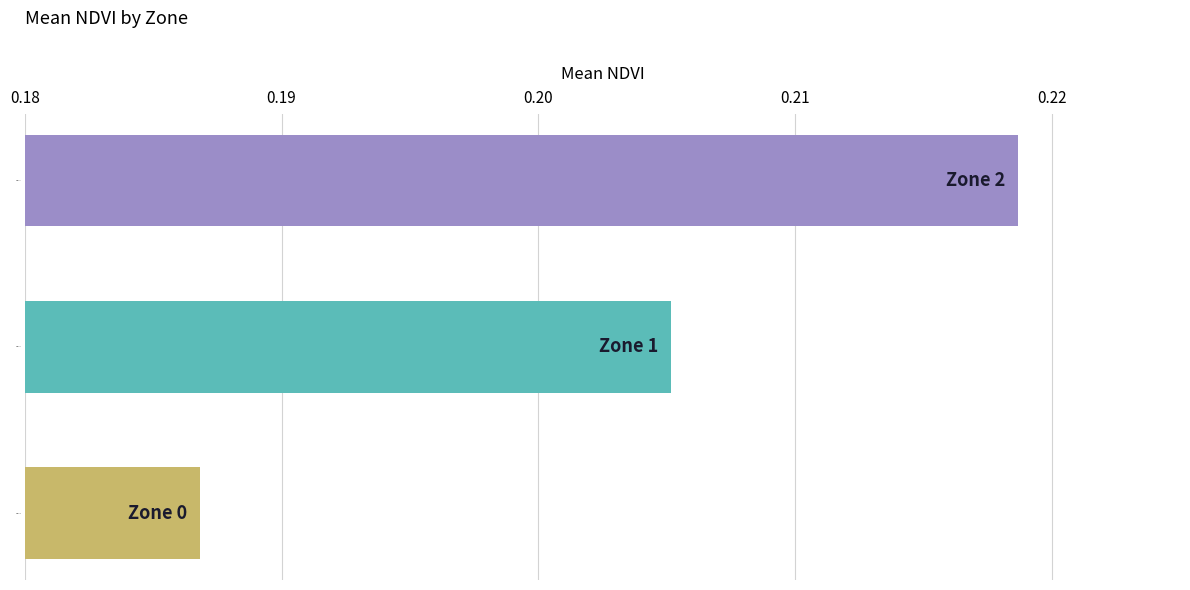

At which category does the chart reach its minimum across all series?

Zone 0